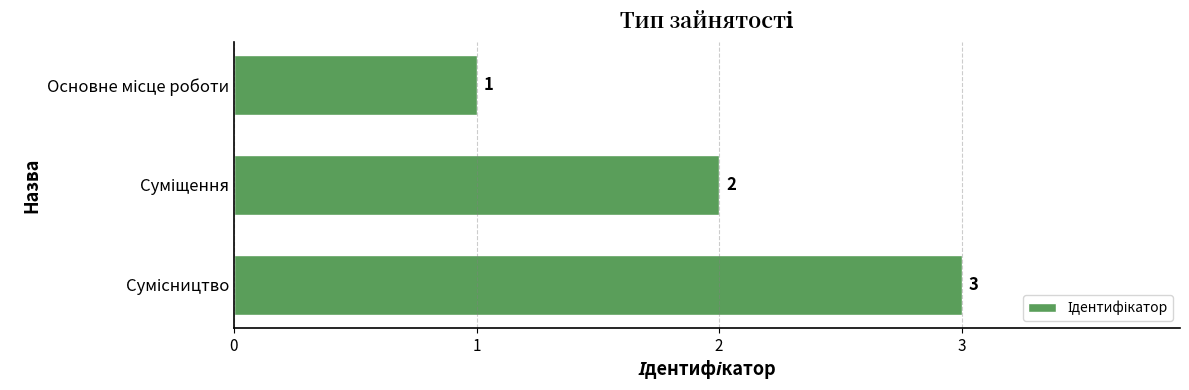

How many values are between 1 and 3?

3